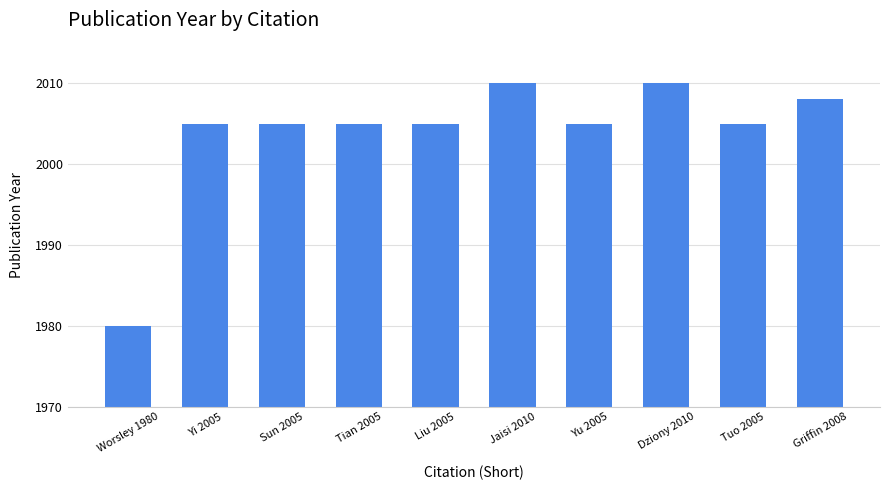

Reading left to right, what are all the values shown in this chart?

Worsley 1980=1980	Yi 2005=2005	Sun 2005=2005	Tian 2005=2005	Liu 2005=2005	Jaisi 2010=2010	Yu 2005=2005	Dziony 2010=2010	Tuo 2005=2005	Griffin 2008=2008